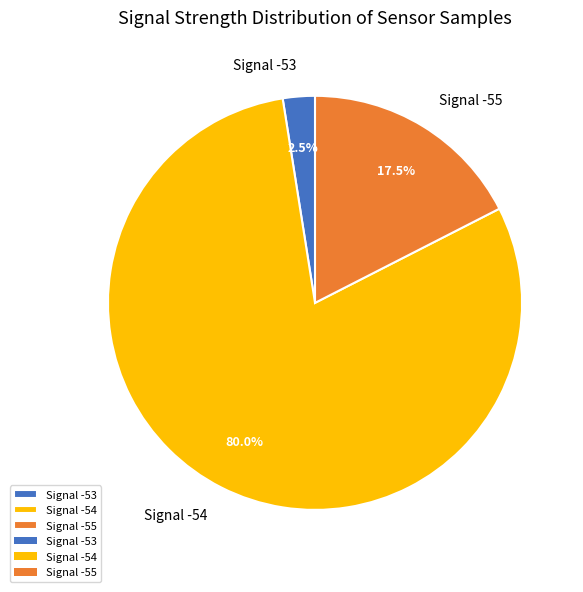

What portion of the pie excludes Signal -55?

82.5%